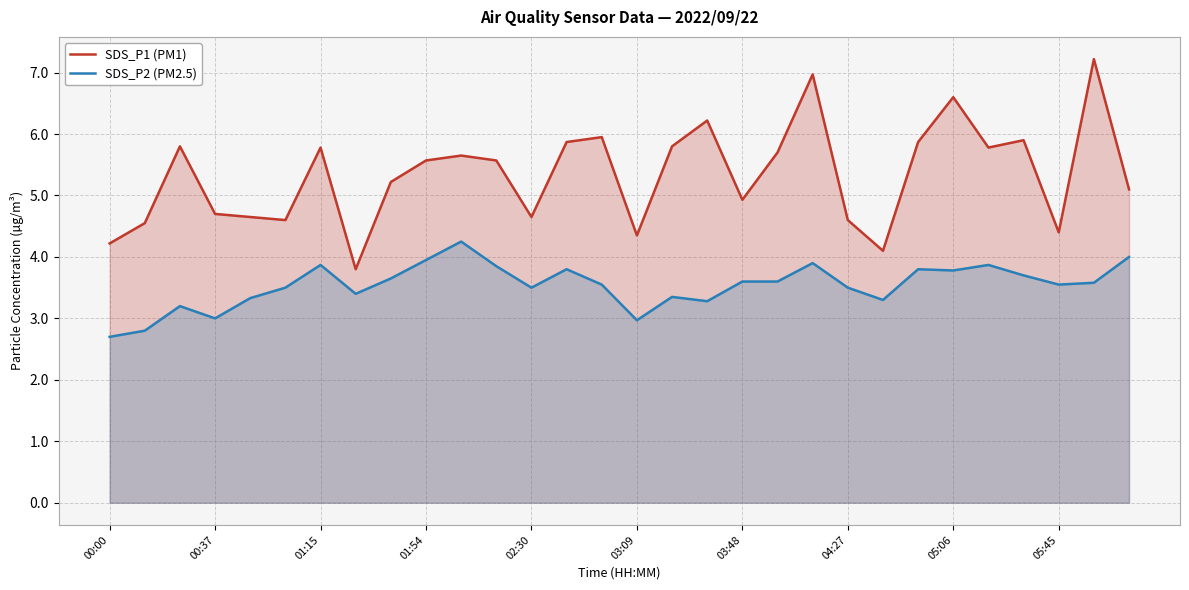

The value of SDS_P1 (PM1) at 02:30 is 4.7. True or false?

True